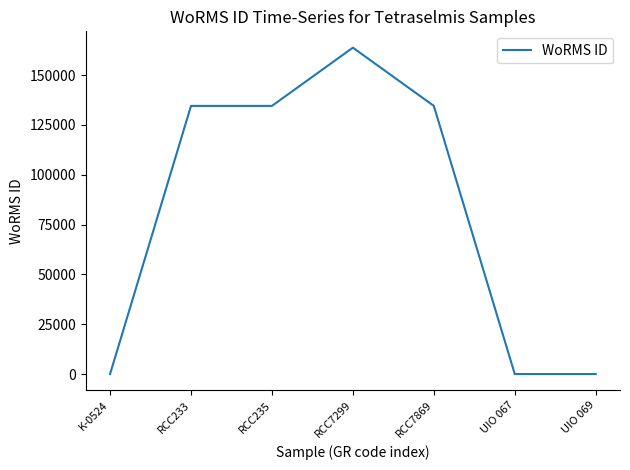

What is the difference between the maximum and second lowest values?

163747